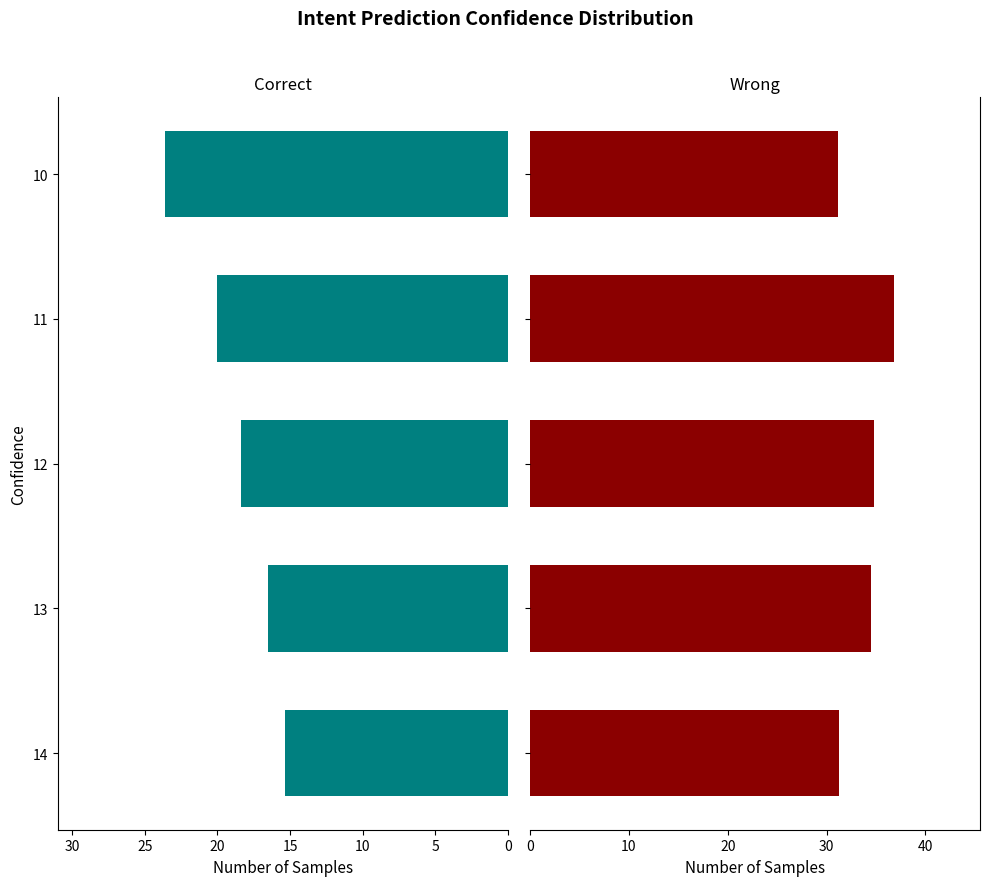

What is the value of the Wrong bar at the 1st from the left?

31.2